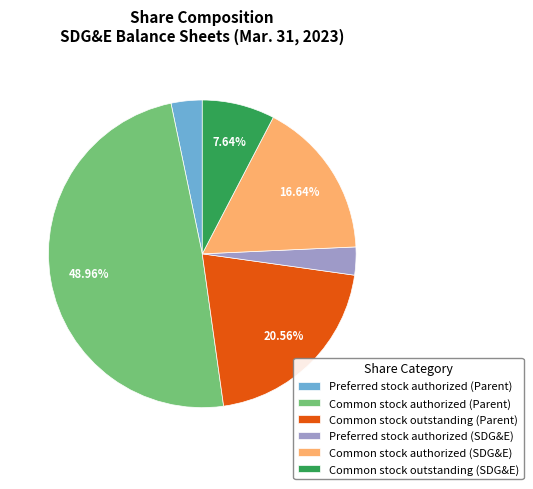

Is there a majority slice in this chart?

No